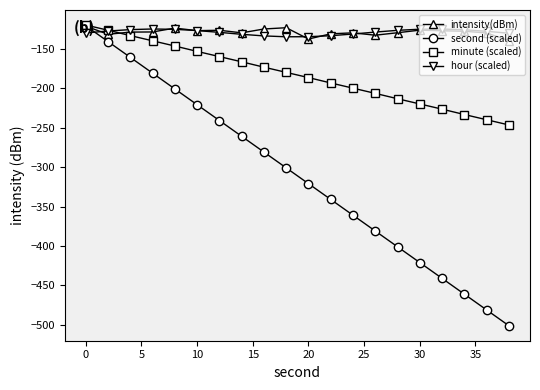

What are all the series names shown in the legend?

intensity(dBm), second (scaled), minute (scaled), hour (scaled)